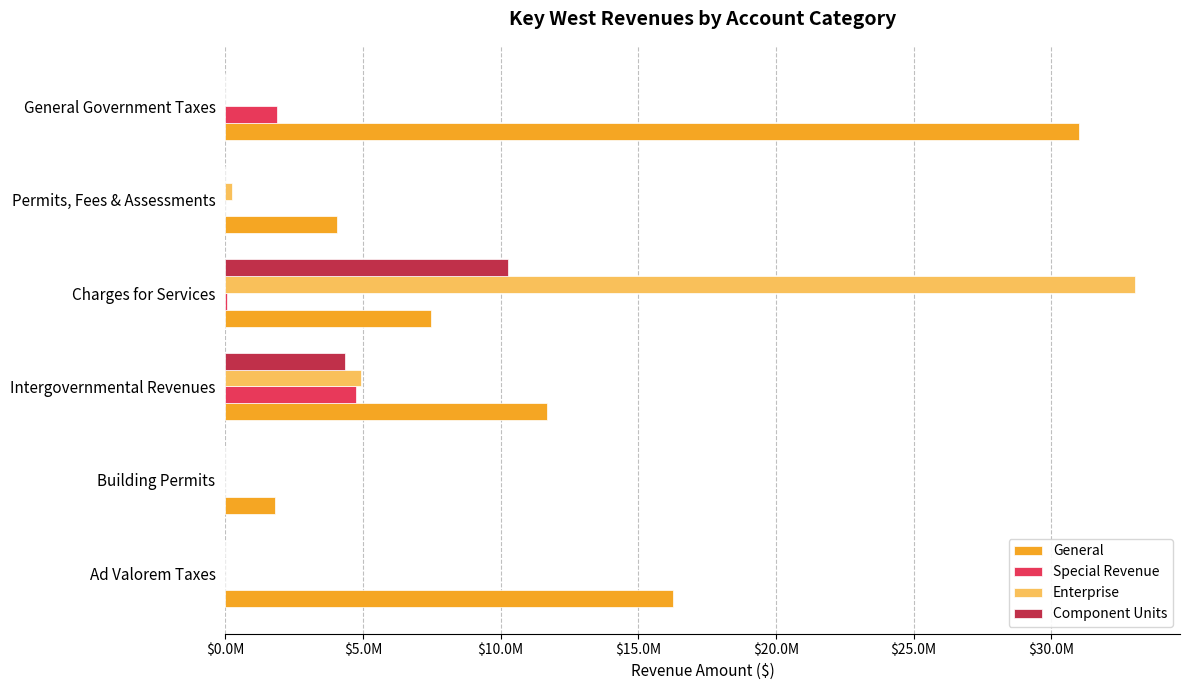

How many data points in Special Revenue are less than 56207?

3